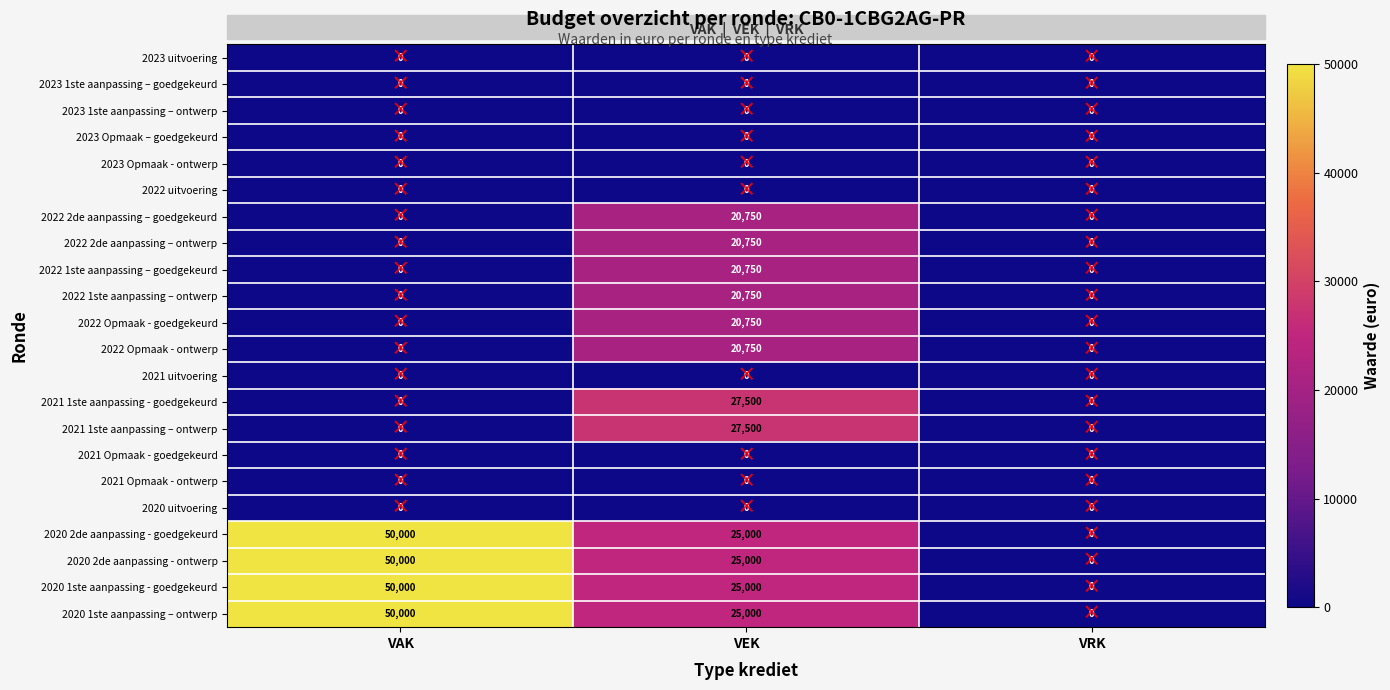

Is it true that 2021 1ste aanpassing - goedgekeurd equals 16508 at VRK?

False